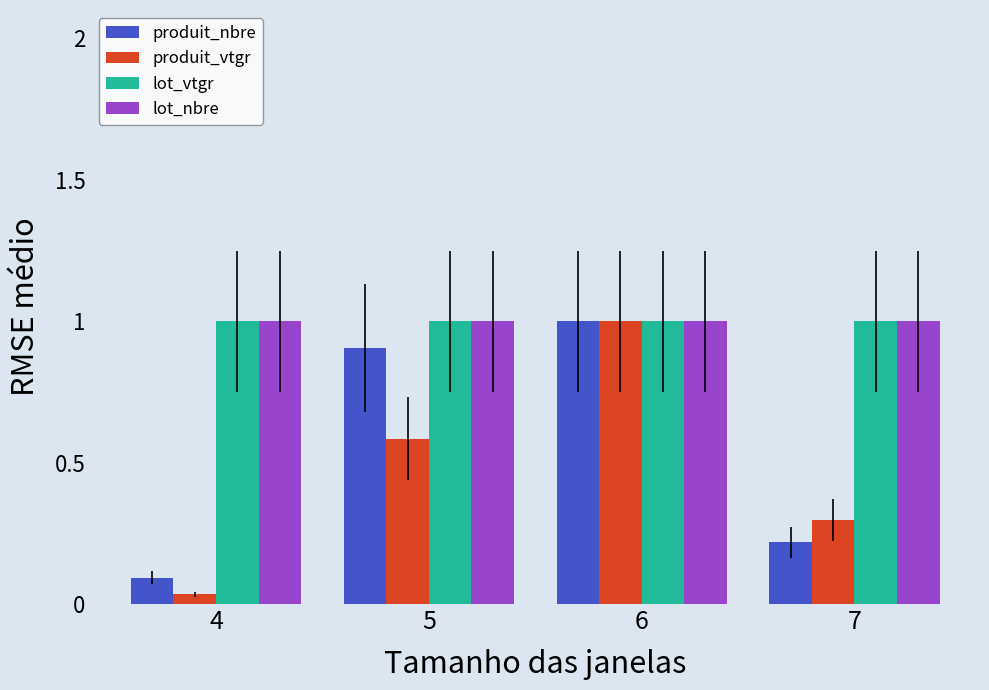

The produit_vtgr series shows 0.4 at 7. True or false?

False